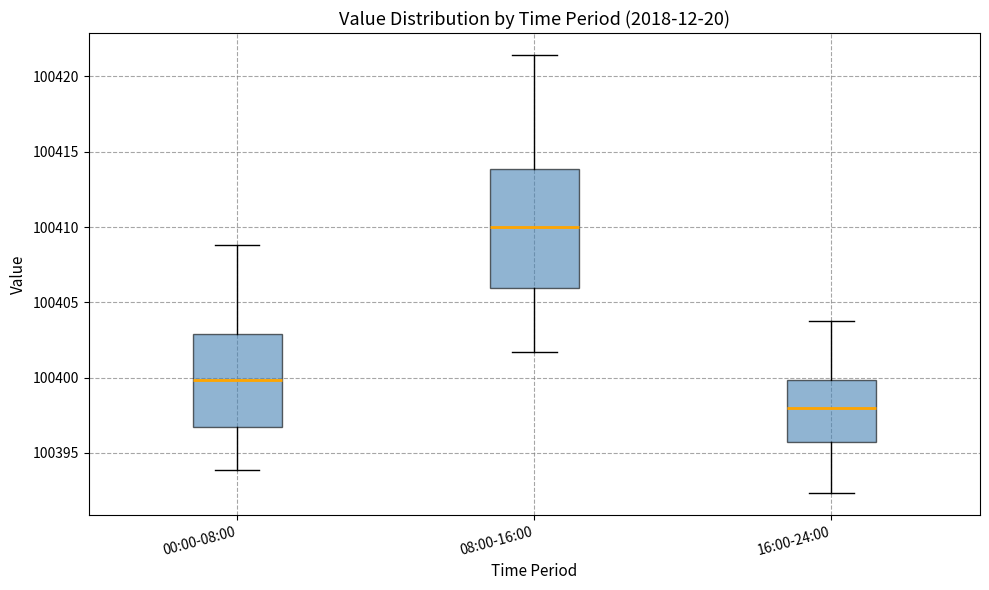

Where is the lower edge of the box for 00:00-08:00 on the y-axis? The values are not printed on the chart, so give them approximately, as read against the axis.

100396.5